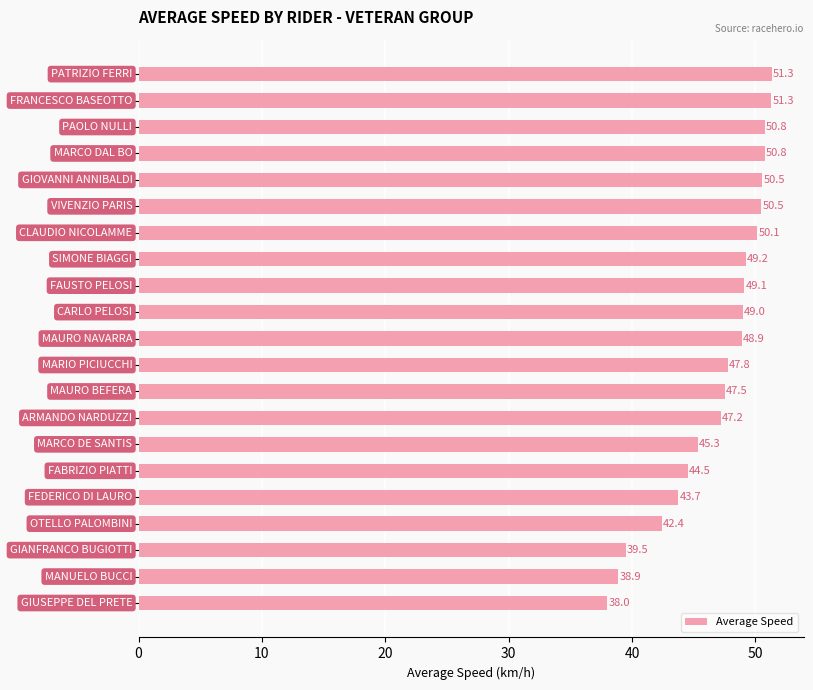

What is the maximum value shown in the chart?

51.3